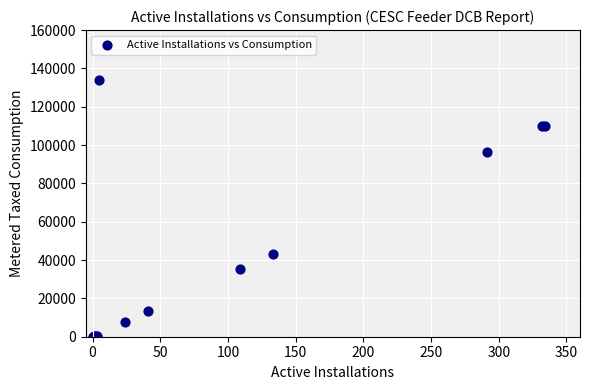

What Y value in the scatter plot is closest to 67029?

42959